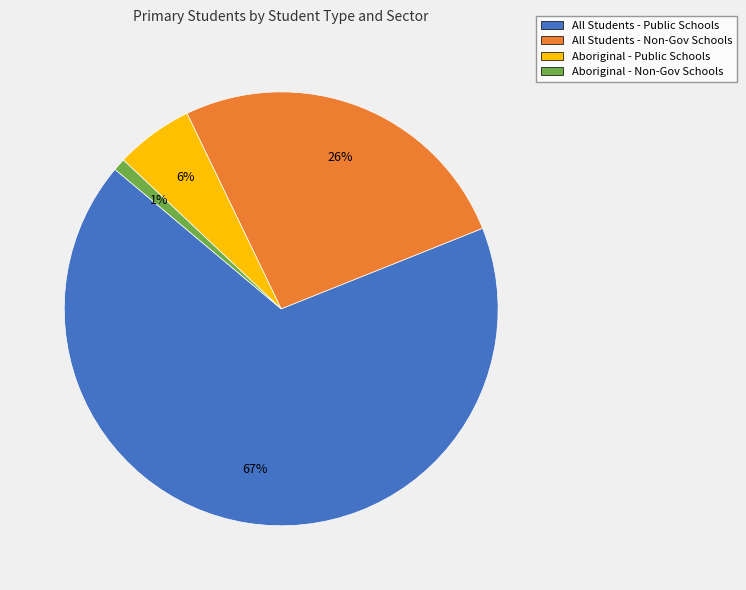

True or false: Aboriginal - Public Schools accounts for 20% of the total.

False